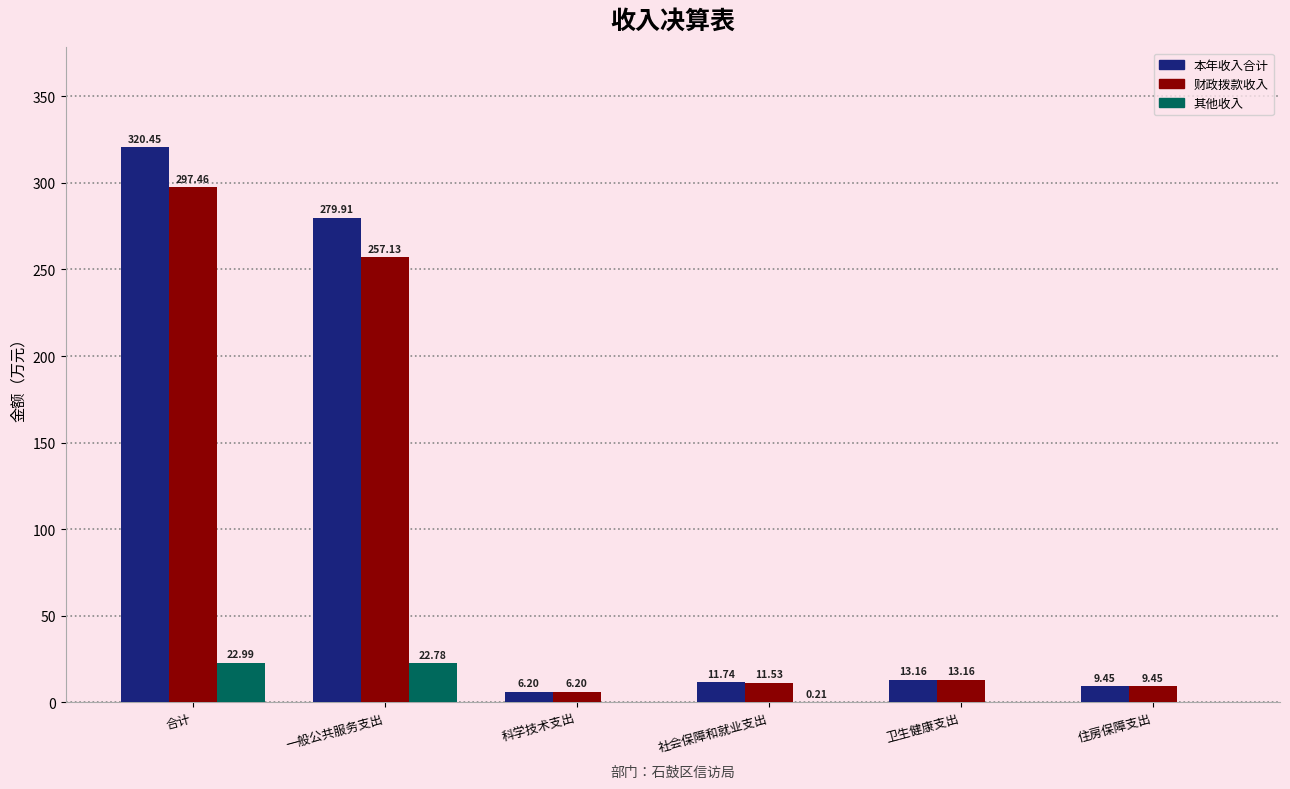

What is the sum of all 财政拨款收入 values?

594.9